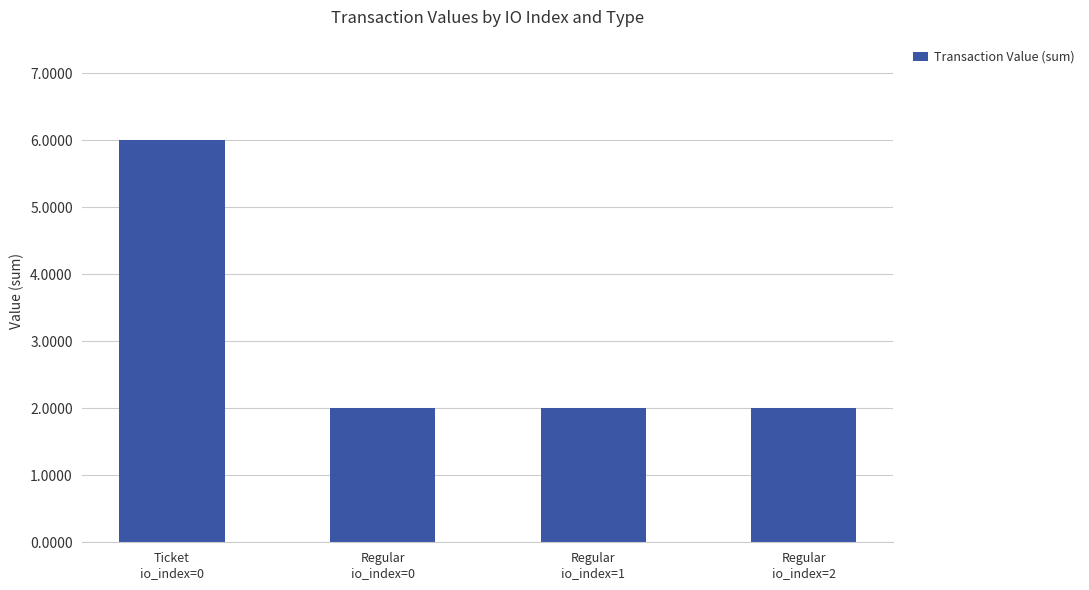

True or false: the data shows 3.5 at Regular
io_index=0.

False